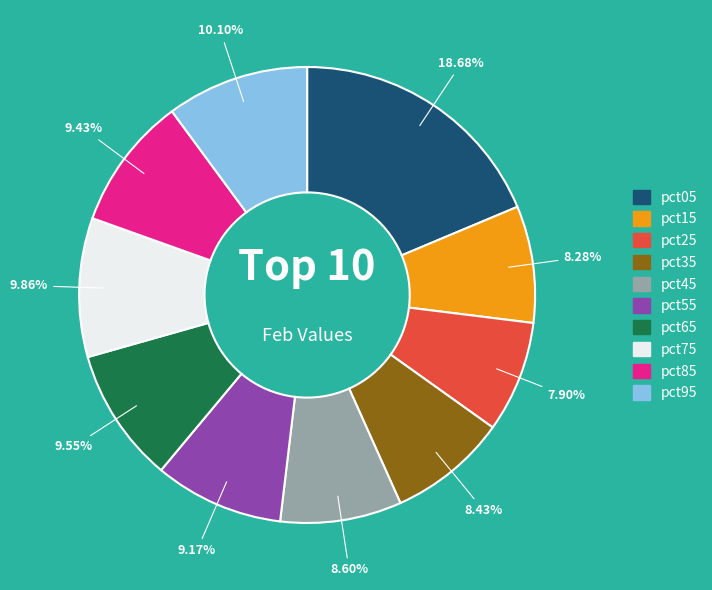

Is the sum of pct05 and pct45 greater than half?

No